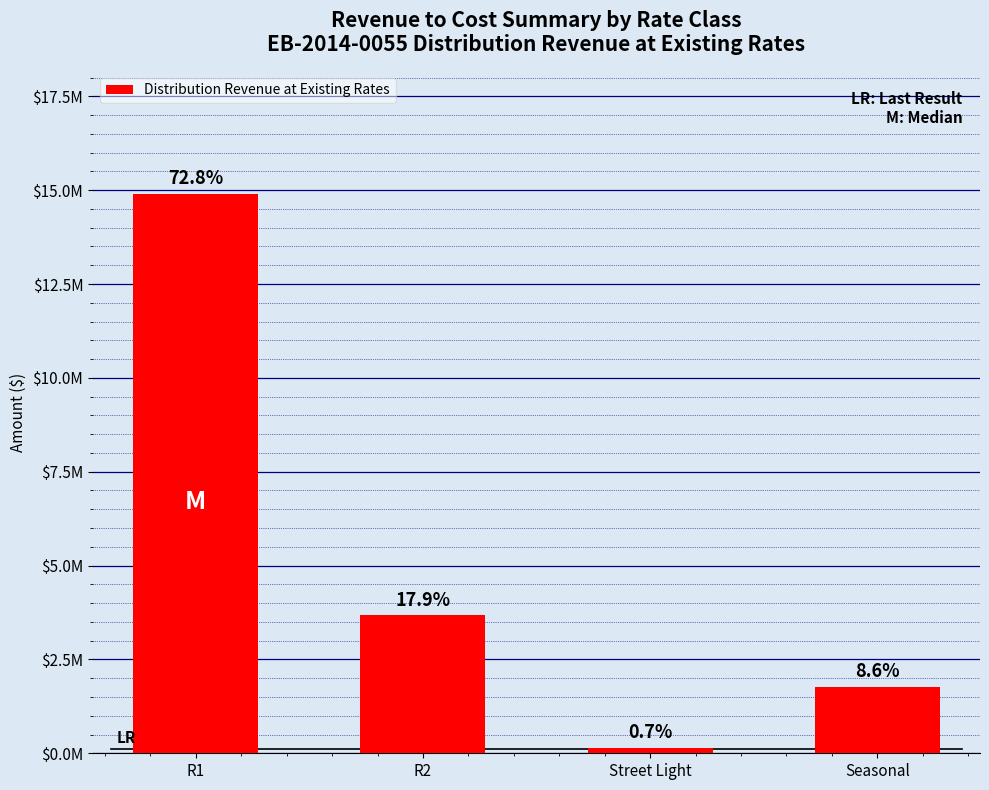

True or false: the data shows 139696.8 at Street Light.

True